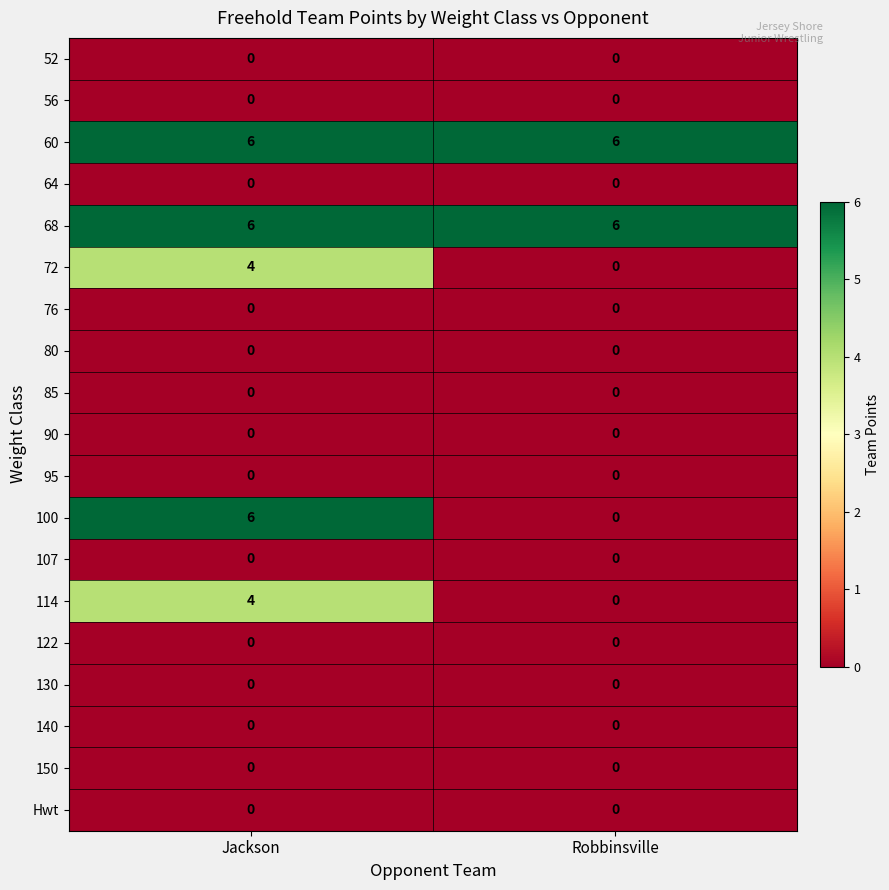

The Hwt series shows 0 at Robbinsville. True or false?

True